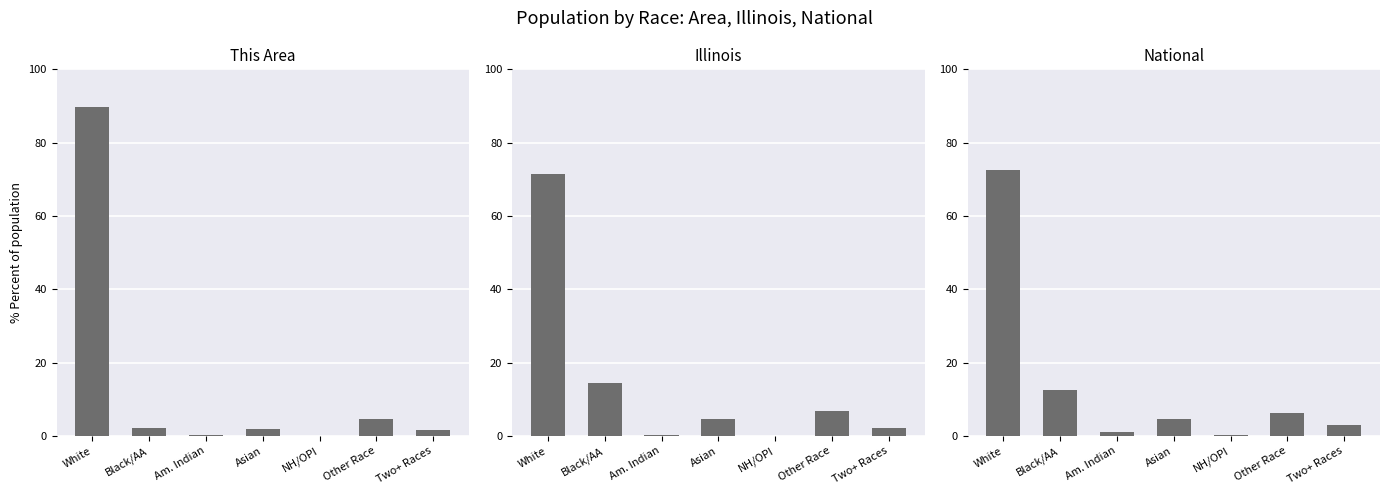

How many data points in Illinois are above 4?

4